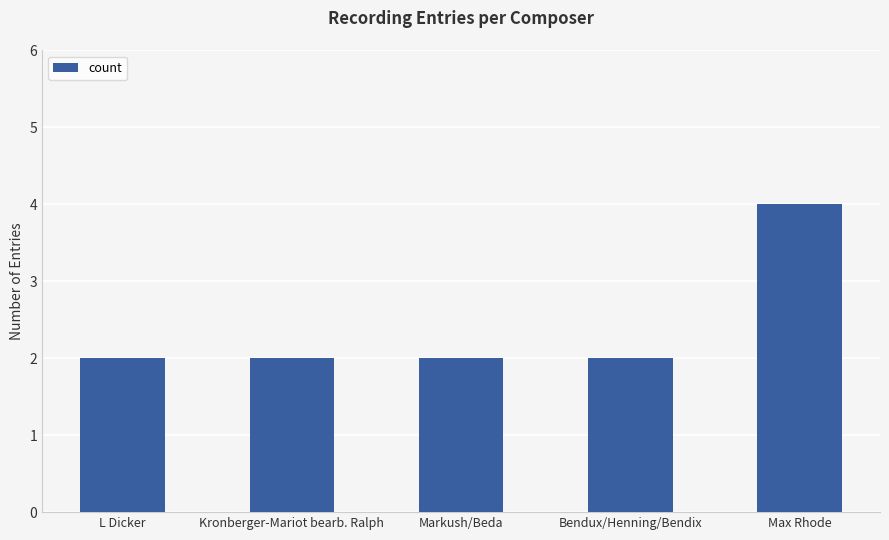

How many data points does each series have?

5